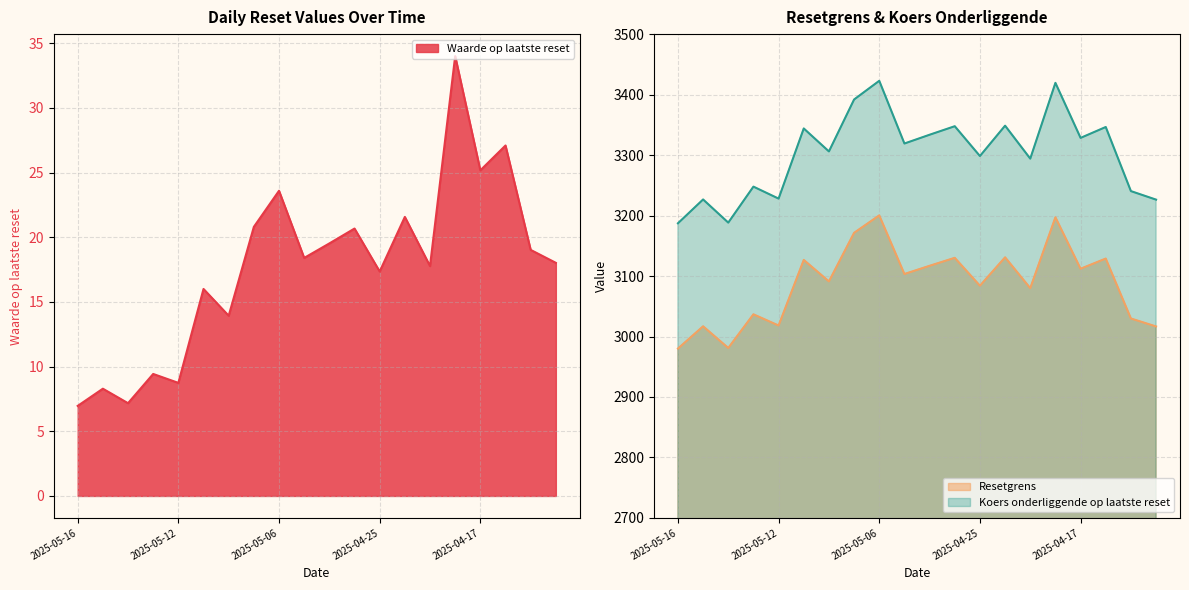

At how many categories does at least one series exceed 1319?

20